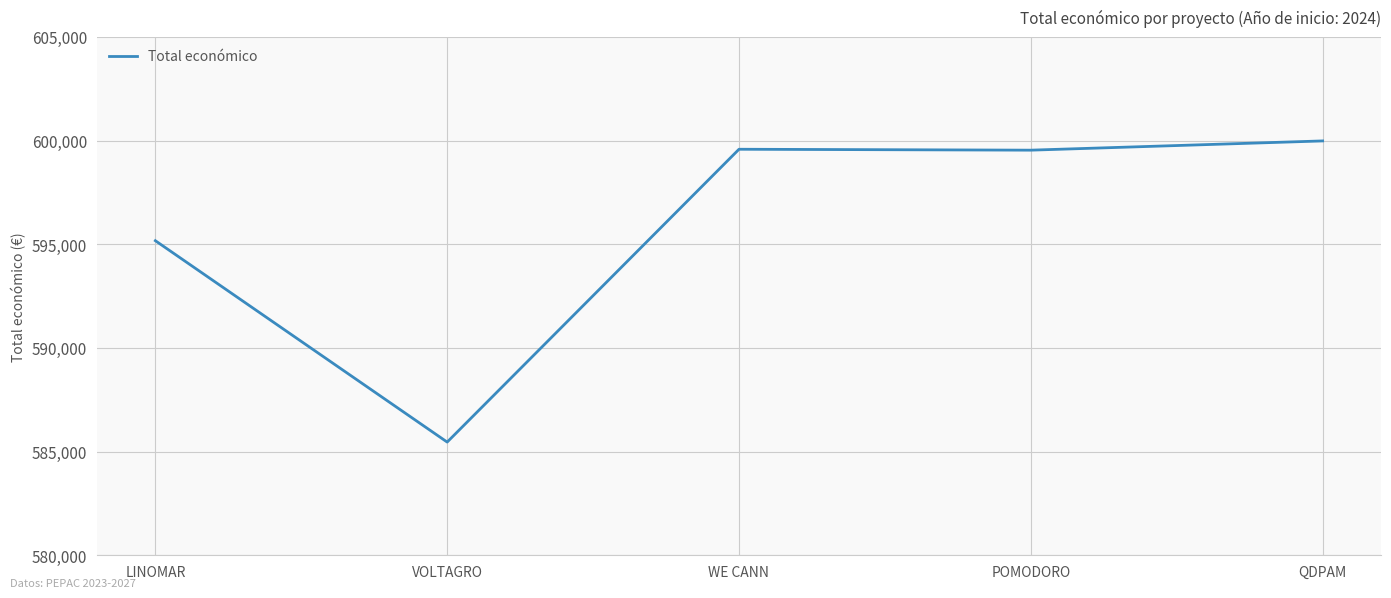

What is the difference between the maximum and second lowest values?

4813